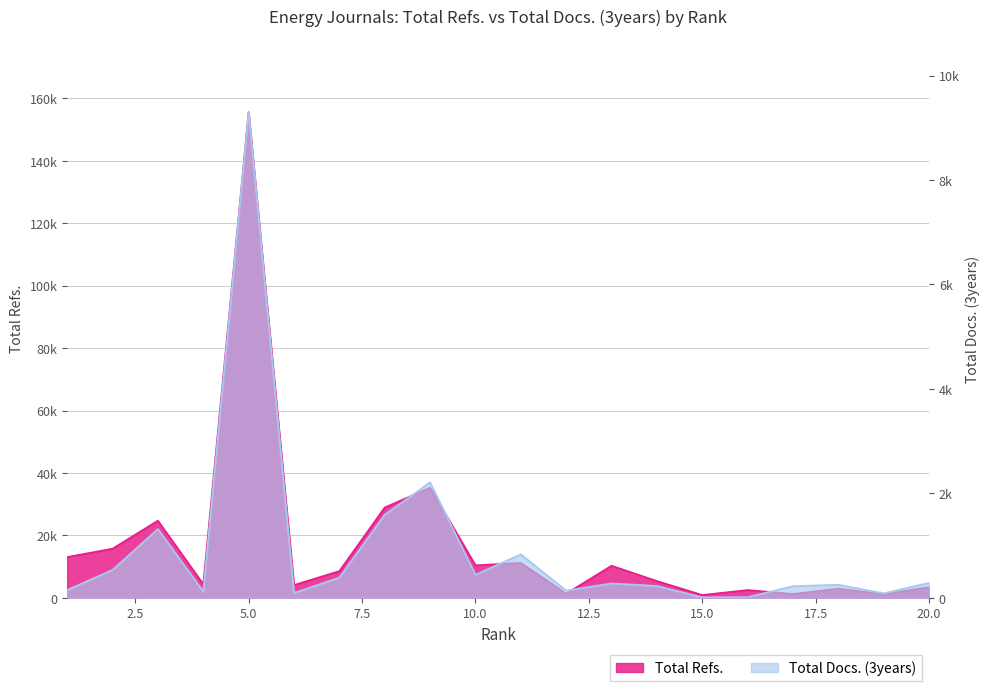

What is the maximum value shown in the chart?

155624